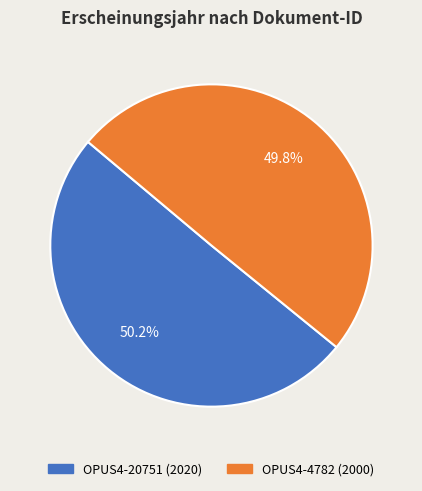

Is there any slice that represents more than half of the pie?

Yes